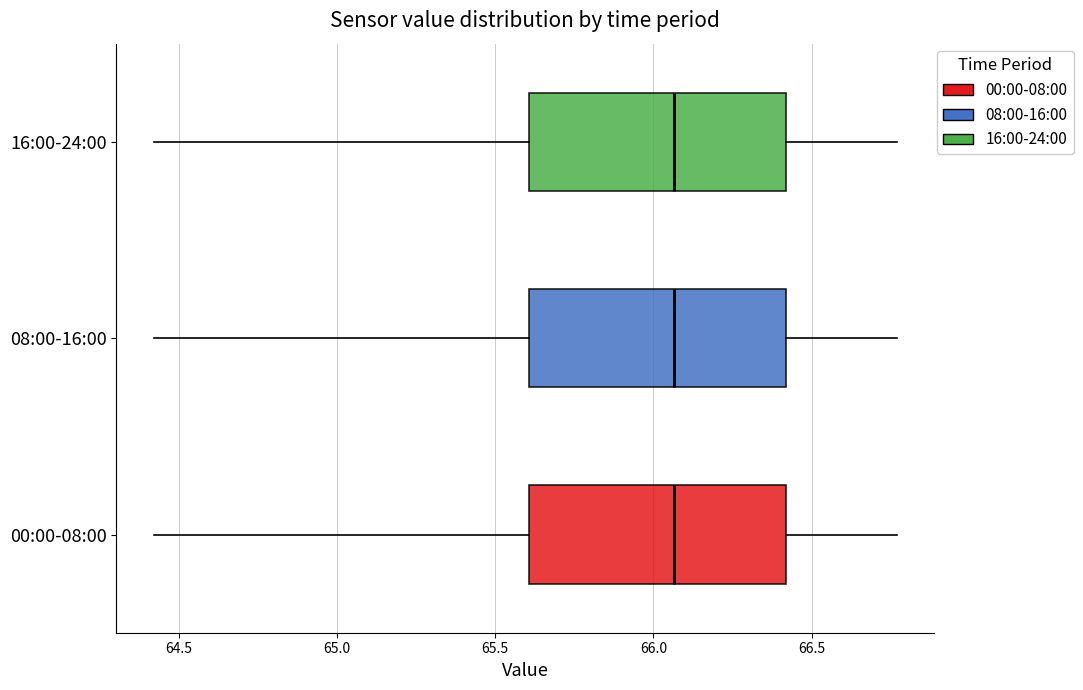

Where is the right edge of the box for 08:00-16:00 on the x-axis? The values are not printed on the chart, so give them approximately, as read against the axis.

66.40